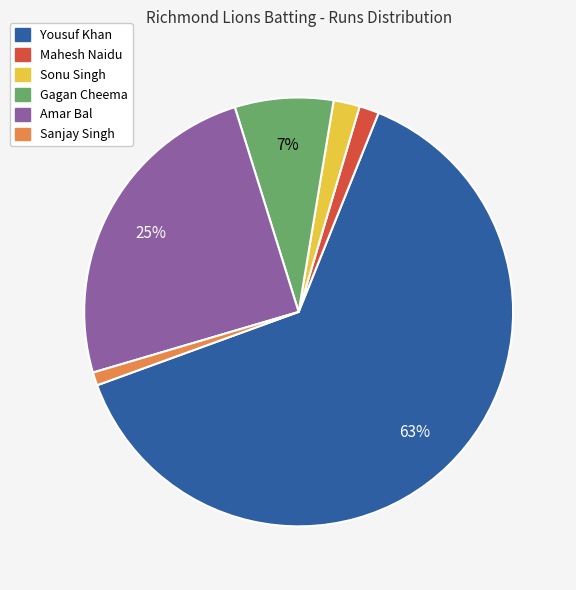

Count the number of slices in the pie.

6